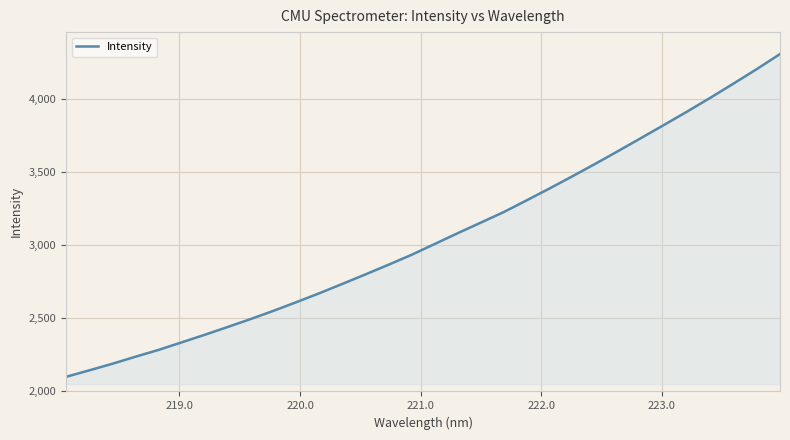

What is the maximum value shown in the chart?

4305.7